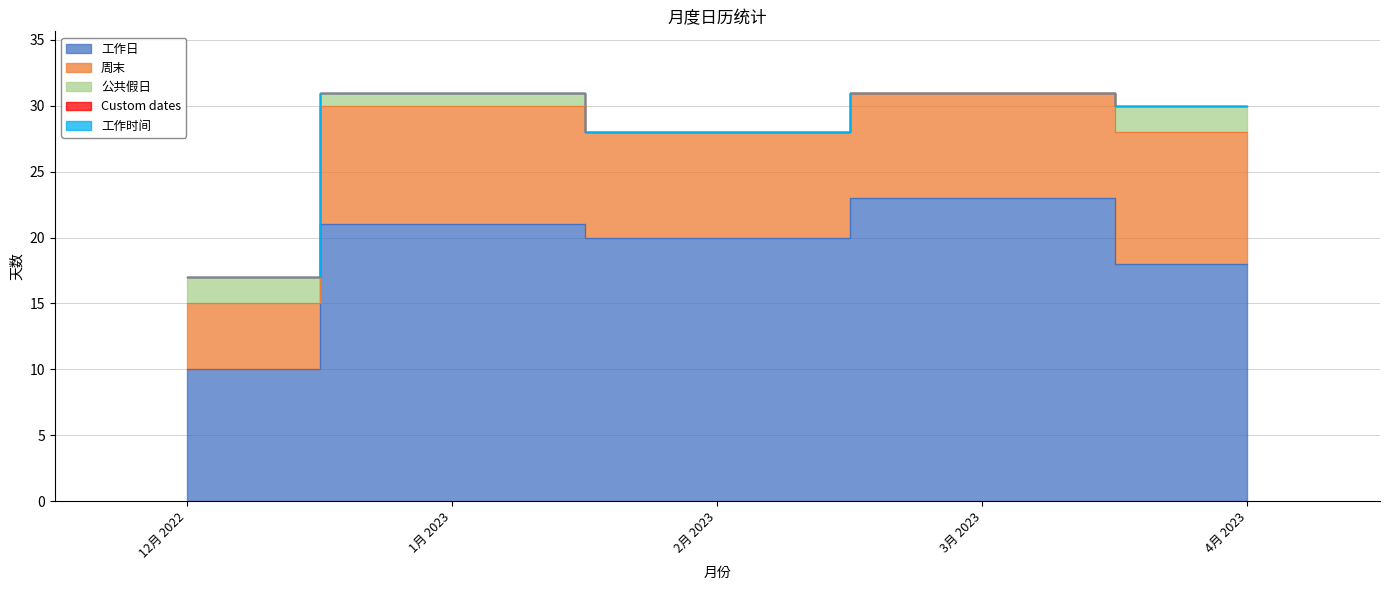

Reading right to left, extract all data points from this chart.

工作日: 18	23	20	21	10
周末: 10	8	8	9	5
公共假日: 2	0	0	1	2
Custom dates: 0	0	0	0	0
工作时间: 0	0	0	0	0